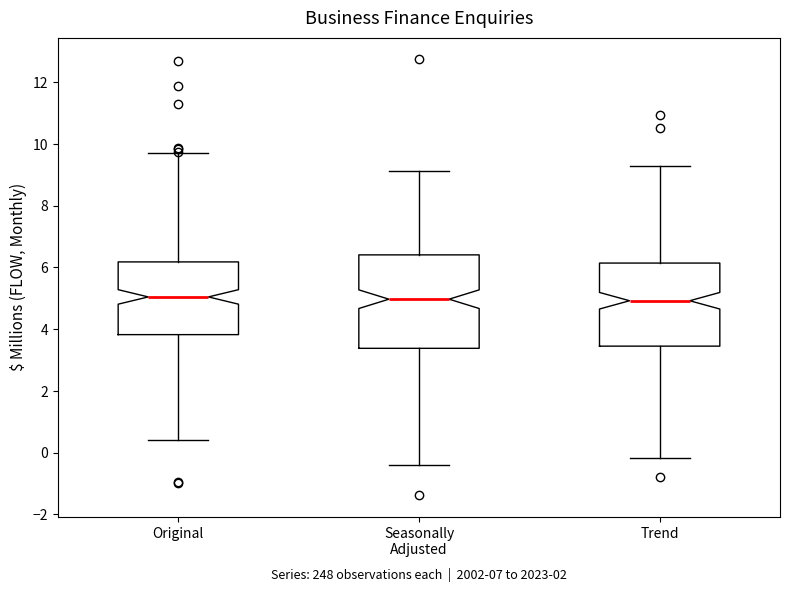

Comparing the boxes themselves (not the whiskers), which one is the tallest?

Seasonally Adjusted